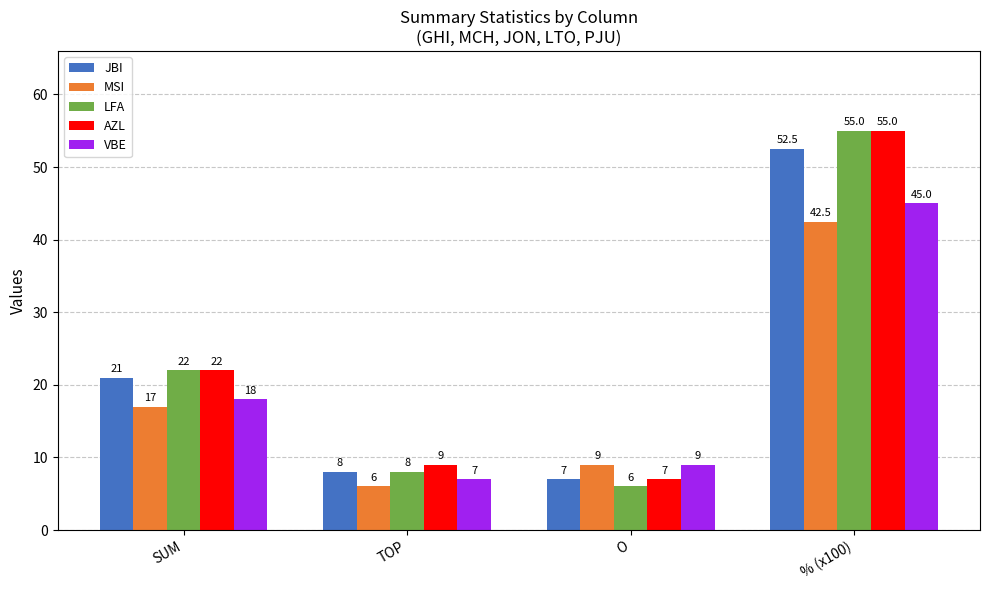

Rank the categories by VBE value from lowest to highest.

TOP, O, SUM, % (x100)